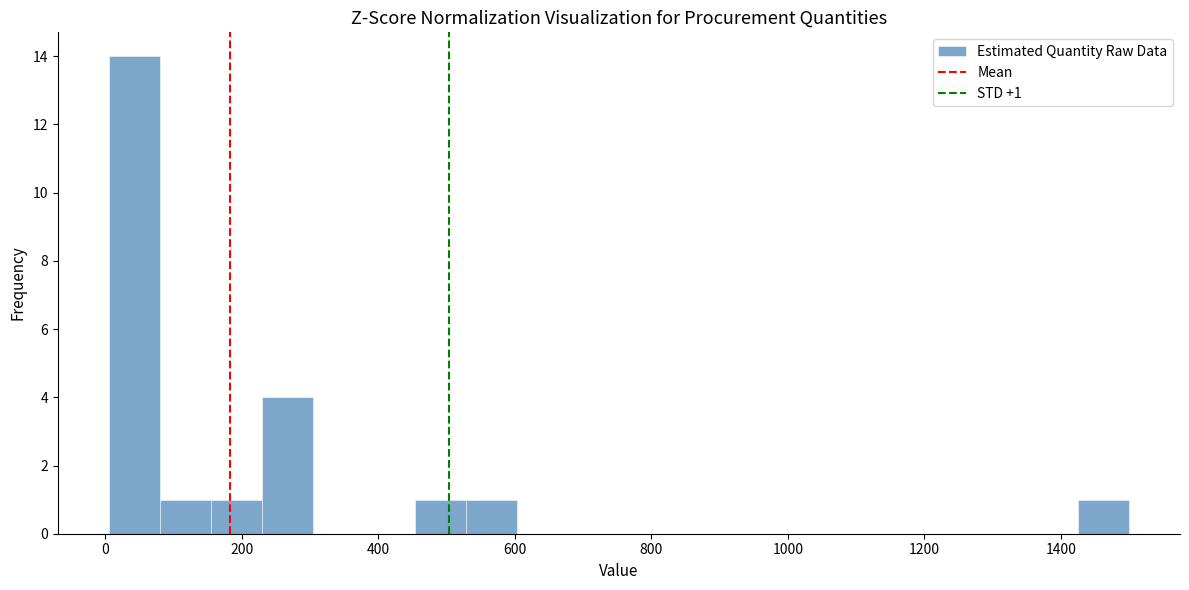

Read against the x-axis, roughly where is the centre of the tallest bar?

40